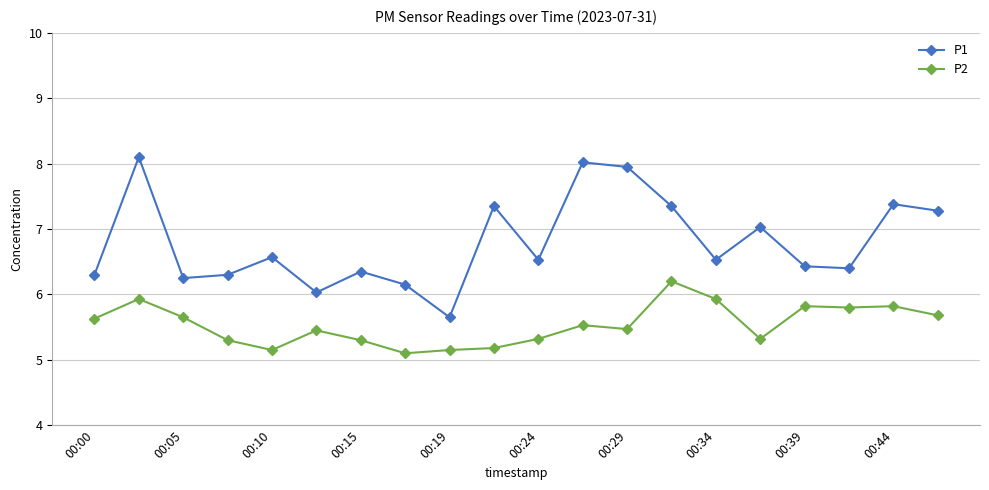

Which series has the largest total across all categories?

P1